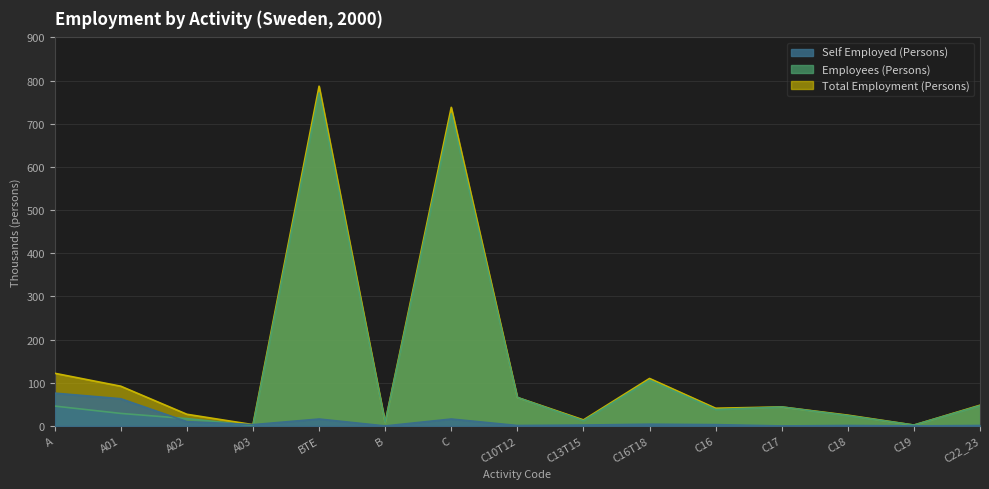

Reading left to right, what are all the values shown in this chart?

Total Employment (Persons): A=122	A01=92	A02=27	A03=3	BTE=787	B=8	C=738	C10T12=66	C13T15=14	C16T18=110	C16=41	C17=44	C18=25	C19=2	C22_23=48
Employees (Persons): A=46	A01=29	A02=17	A03=1	BTE=771	B=8	C=723	C10T12=66	C13T15=12	C16T18=106	C16=38	C17=44	C18=24	C19=2	C22_23=47
Self Employed (Persons): A=76	A01=63	A02=10	A03=3	BTE=16	B=0	C=16	C10T12=1	C13T15=2	C16T18=4	C16=3	C17=0	C18=1	C19=0	C22_23=1